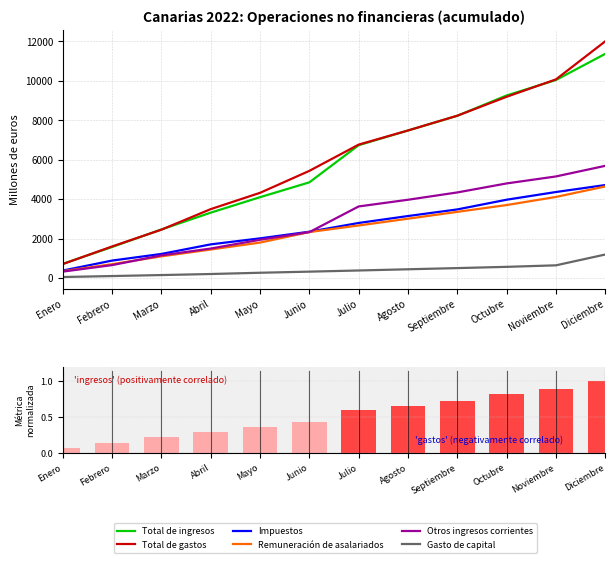

The Otros ingresos corrientes series shows 652 at Febrero. True or false?

True